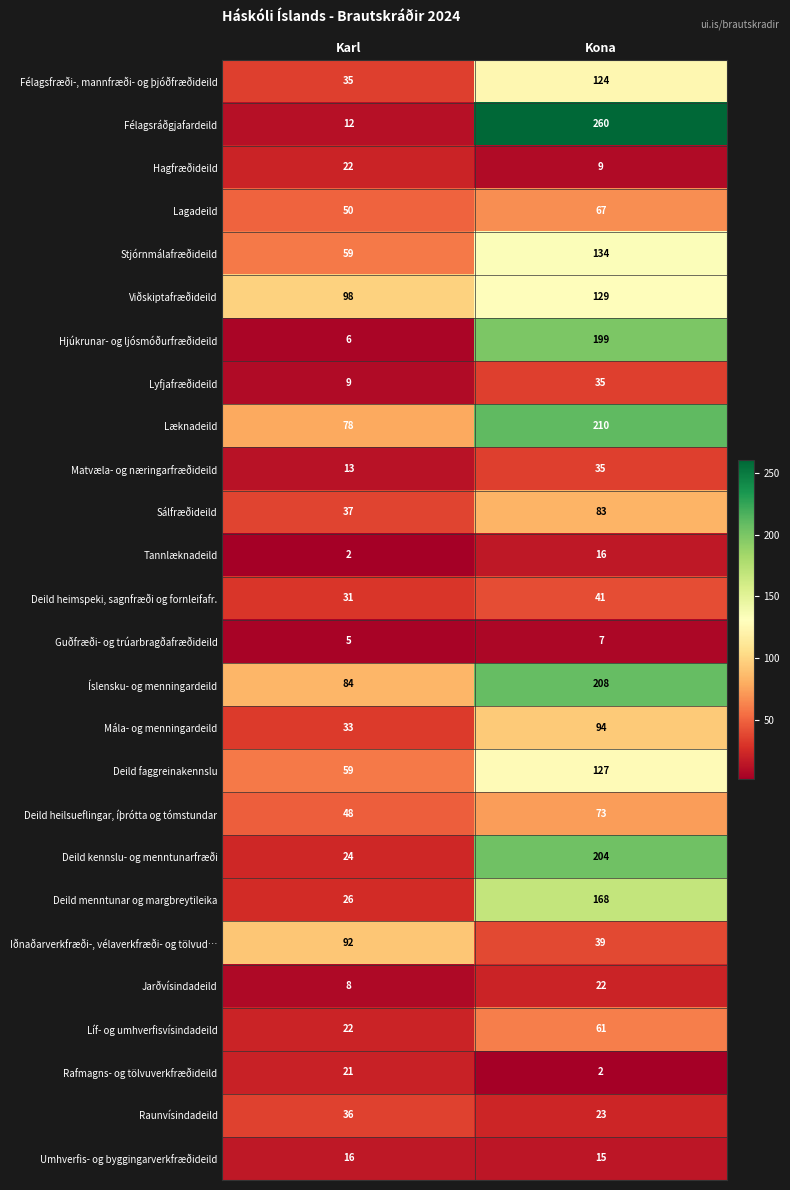

Which label corresponds to the largest value in the chart?

Kona